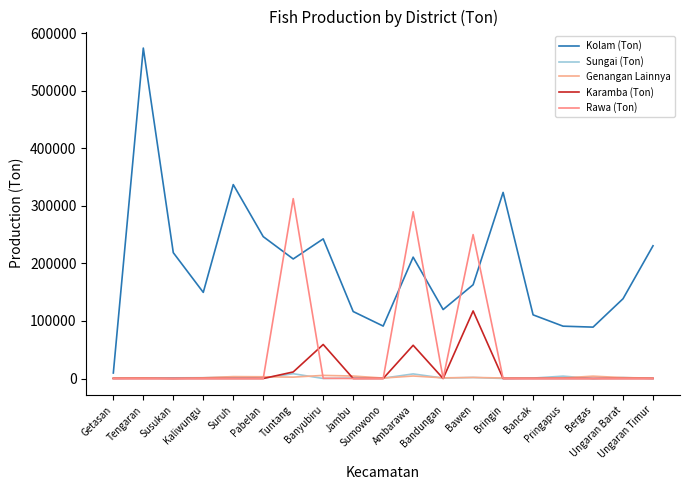

How many data points in Kolam (Ton) are less than 162960?

9